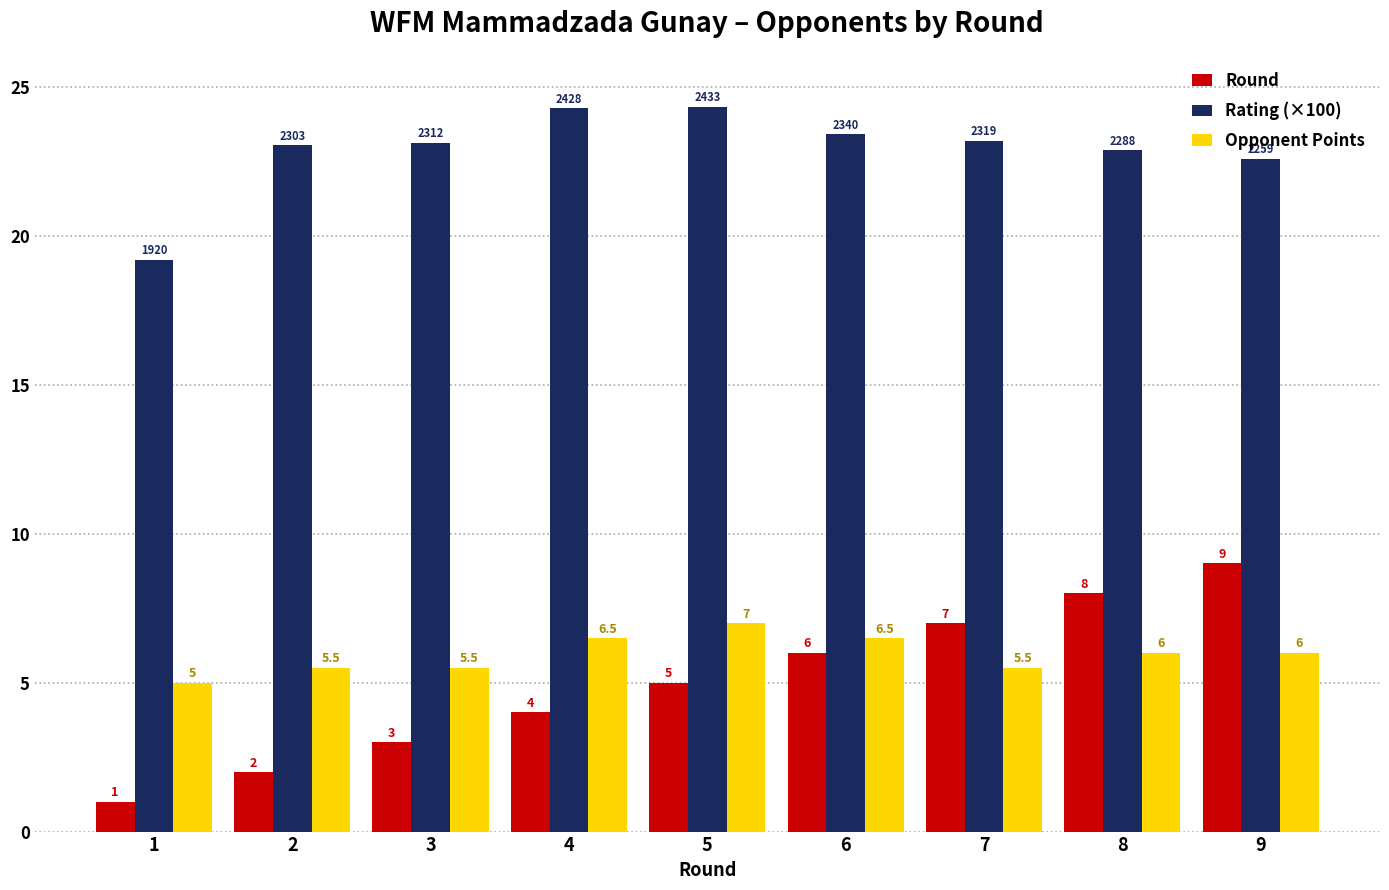

What is the sum of the Round values at 5 and 6?

11.0